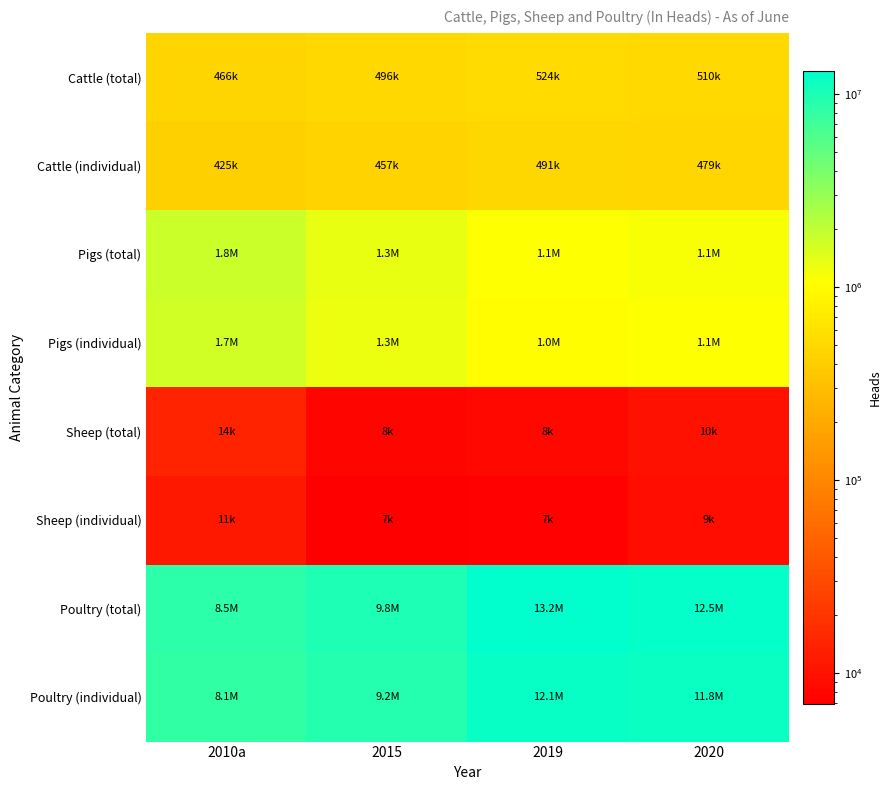

Reading left to right, what are all the values shown in this chart?

Cattle (total): 2010a=465546	2015=495687	2019=524351	2020=510244
Cattle (individual): 2010a=425150	2015=456517	2019=490957	2020=478813
Pigs (total): 2010a=1789477	2015=1325008	2019=1064237	2020=1125629
Pigs (individual): 2010a=1680231	2015=1270318	2019=1025648	2020=1073507
Sheep (total): 2010a=14084	2015=7703	2019=8214	2020=10039
Sheep (individual): 2010a=11305	2015=6944	2019=7464	2020=9410
Poultry (total): 2010a=8508550	2015=9768715	2019=13191016	2020=12475316
Poultry (individual): 2010a=8089583	2015=9249007	2019=12101542	2020=11830717